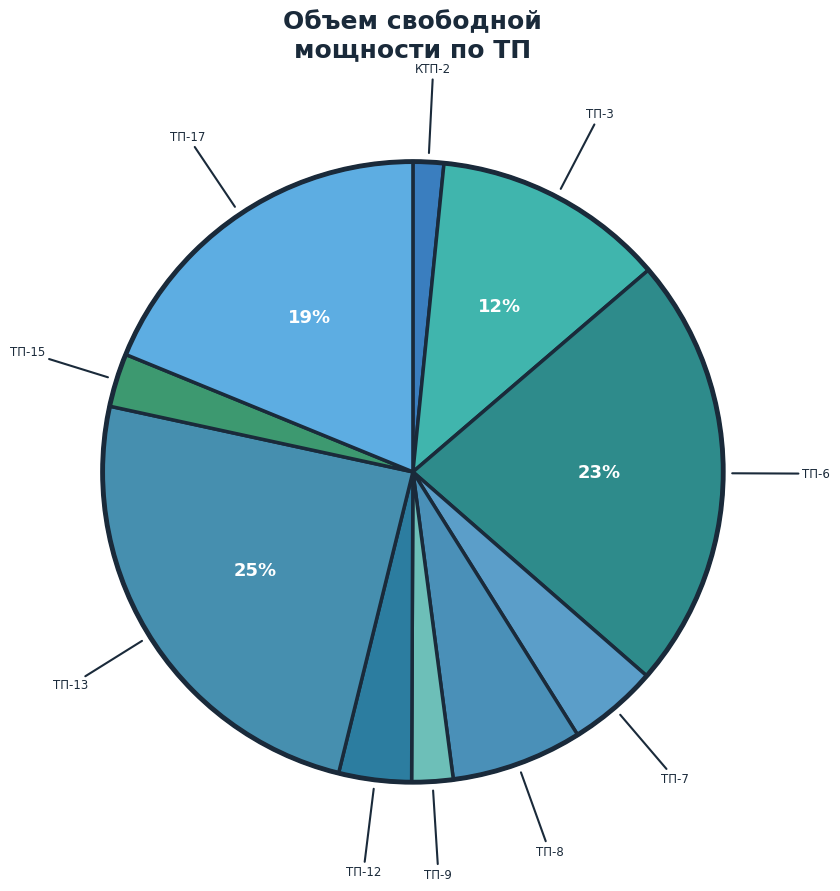

Count the number of slices in the pie.

10